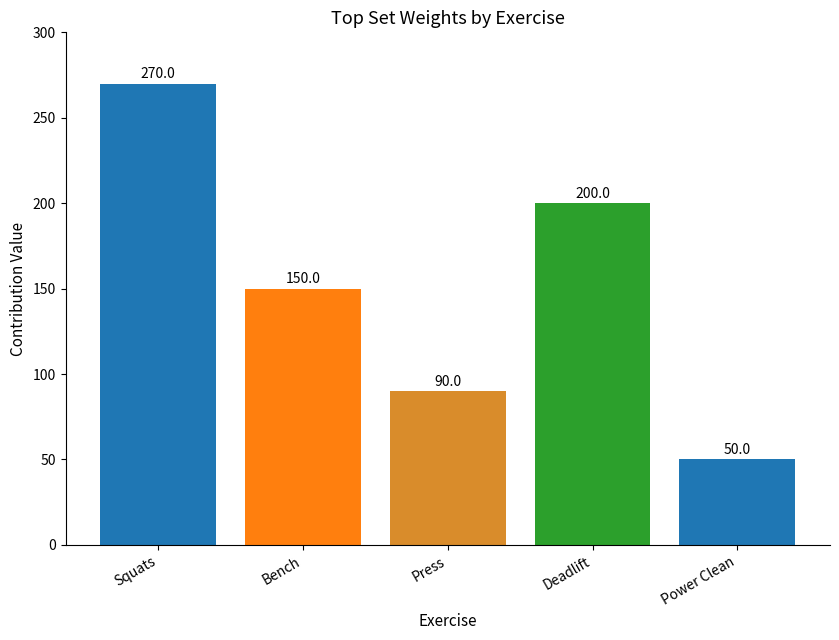

Rank the categories by value from highest to lowest.

Squats, Deadlift, Bench, Press, Power Clean